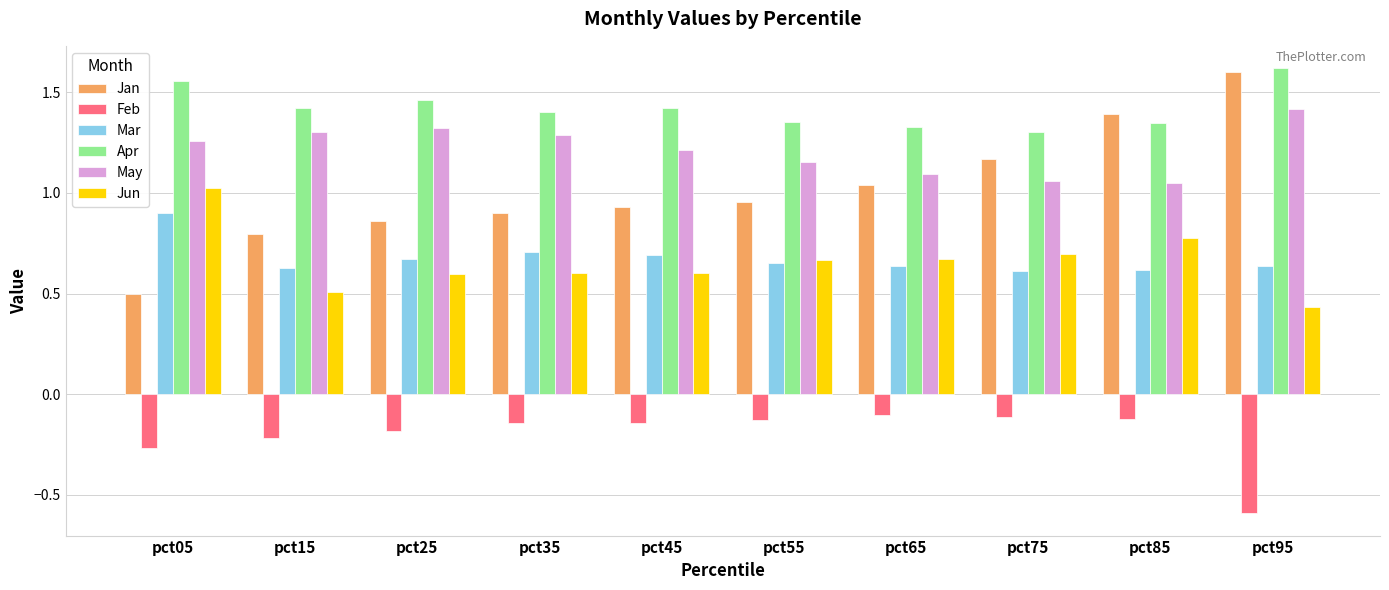

Which series has the widest spread of values?

Jan